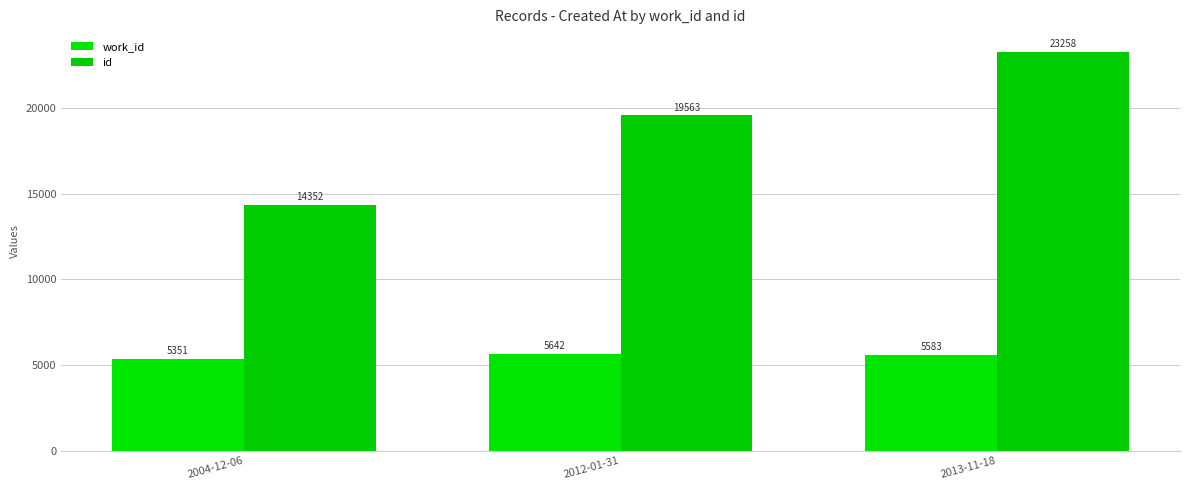

Which series changed the most between 2004-12-06 and 2013-11-18?

id